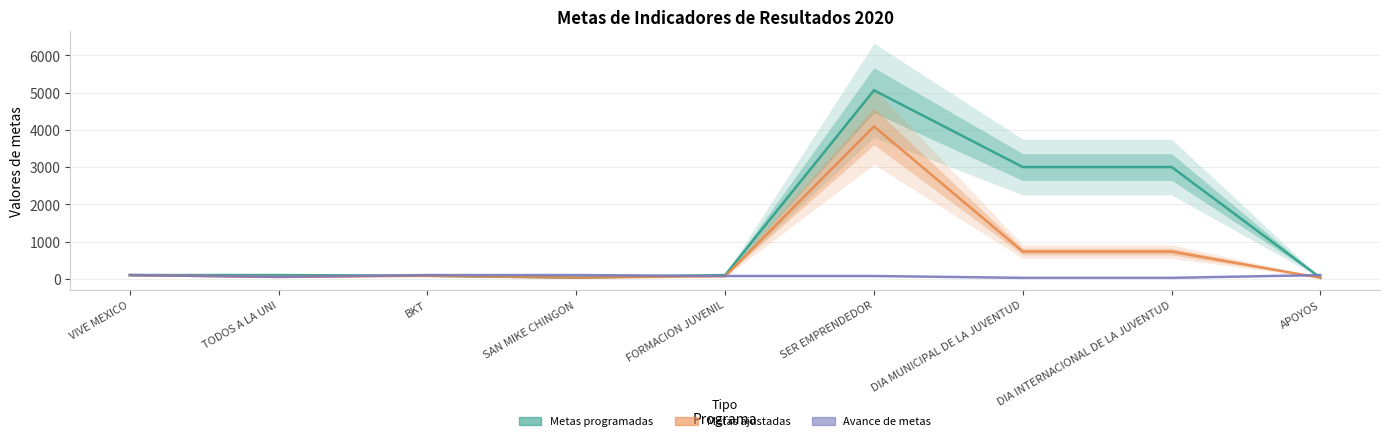

What is the value of the Metas programadas point at the 7th from the left?

3000